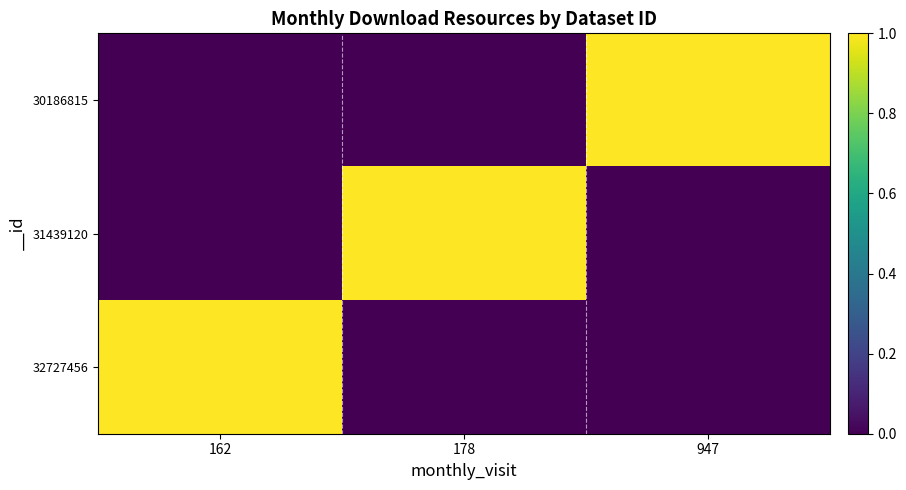

At how many categories does at least one series exceed 0?

3